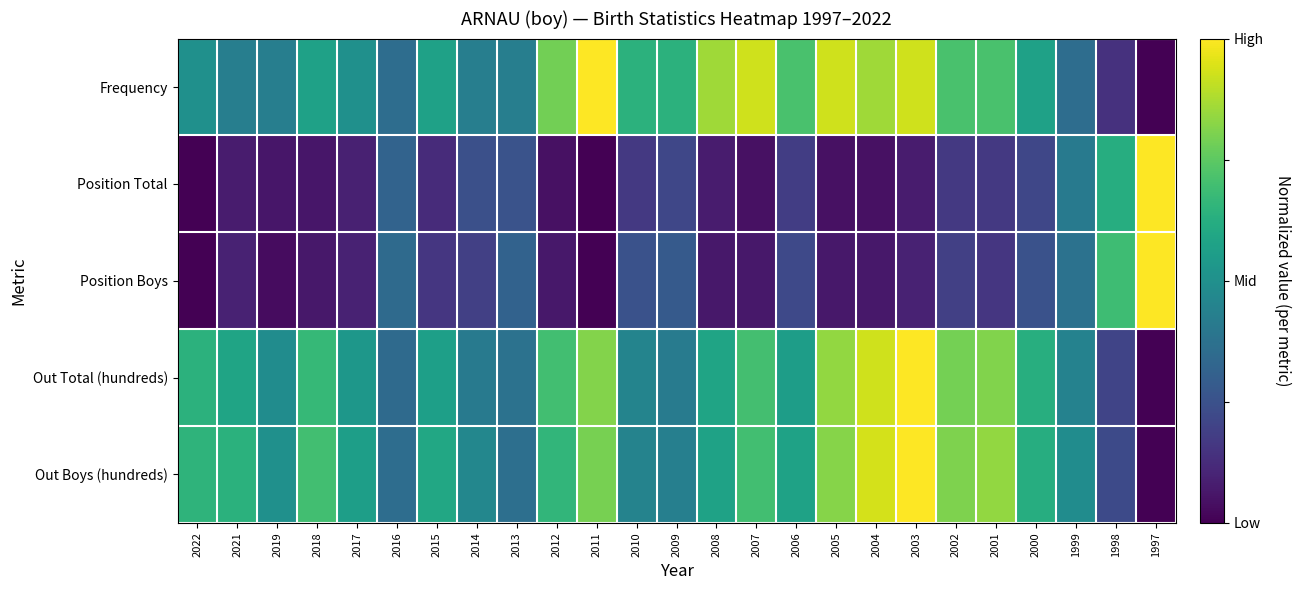

Which category has the lowest value across all series?

1997